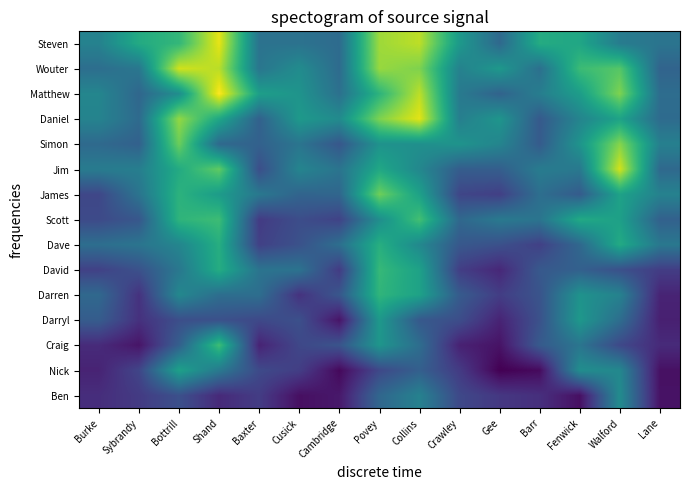

Which has a higher value, Barr or Povey?

Povey